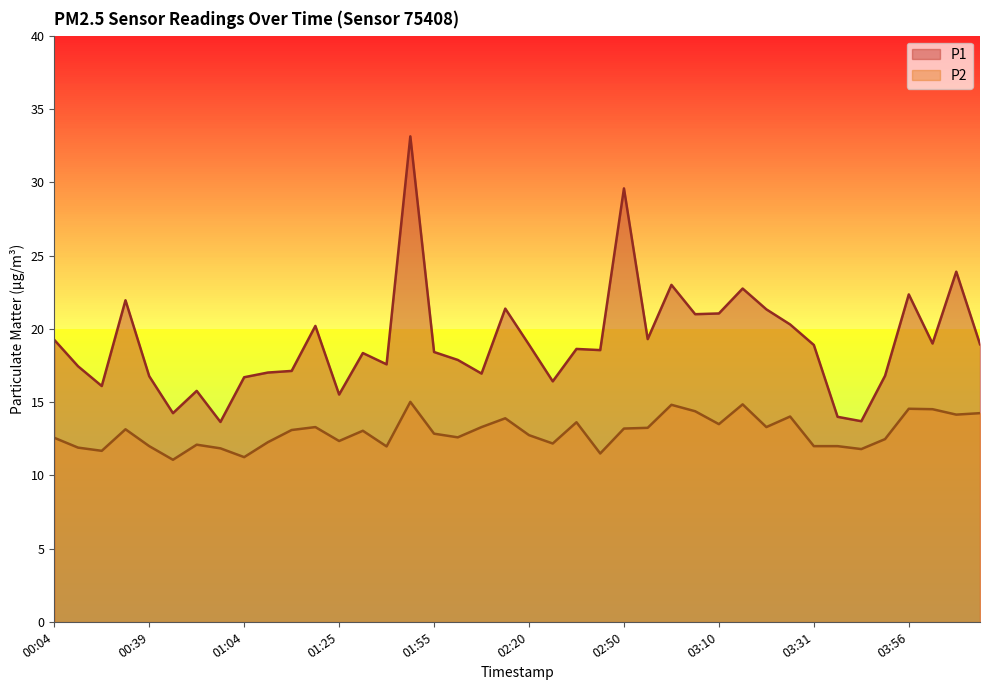

At which category does P2 reach its first local peak?

00:34